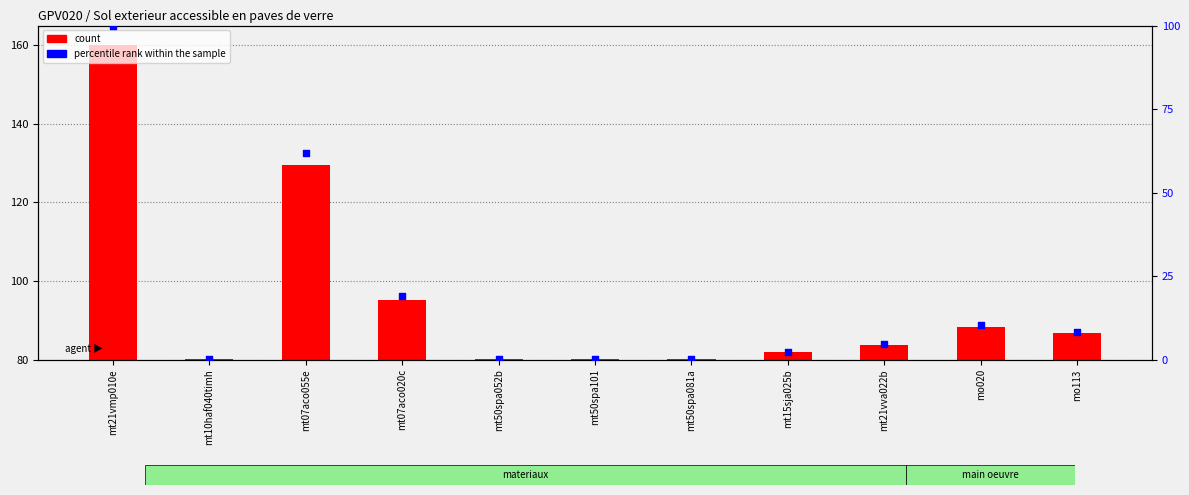

Which series reaches the maximum Y coordinate?

count